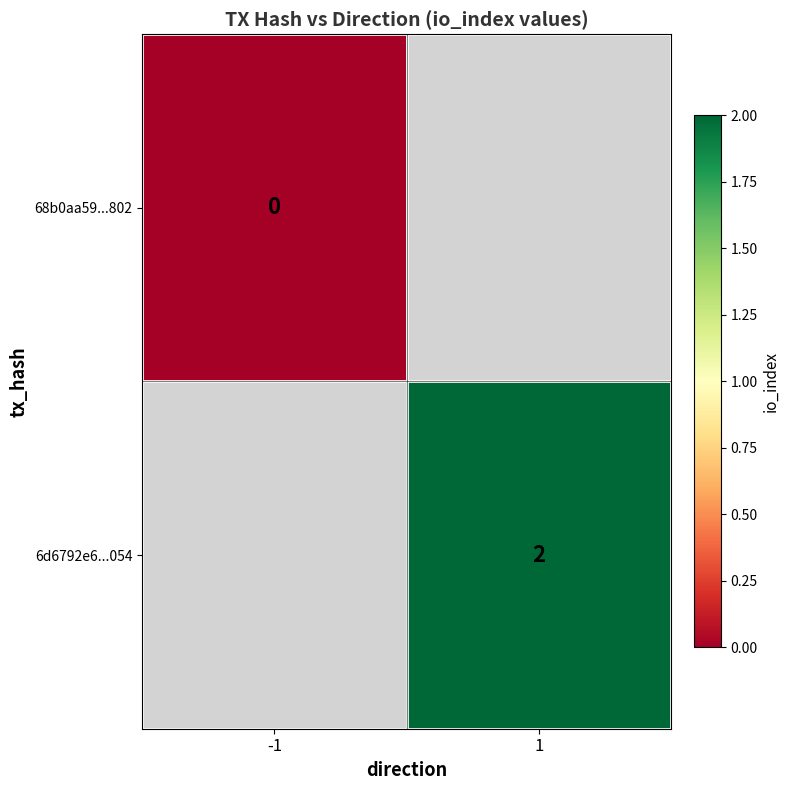

The 6d6792e6...054 series shows 3 at 1. True or false?

False